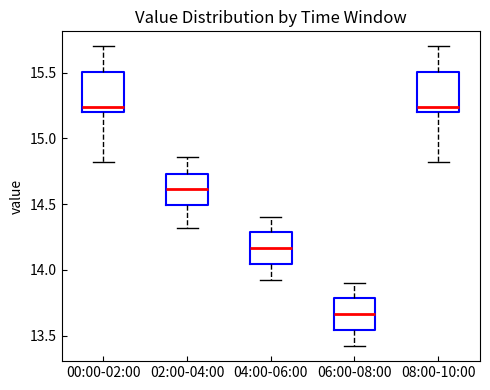

Where does the median line of the box for 00:00-02:00 sit on the y-axis? The values are not printed on the chart, so give them approximately, as read against the axis.

15.25